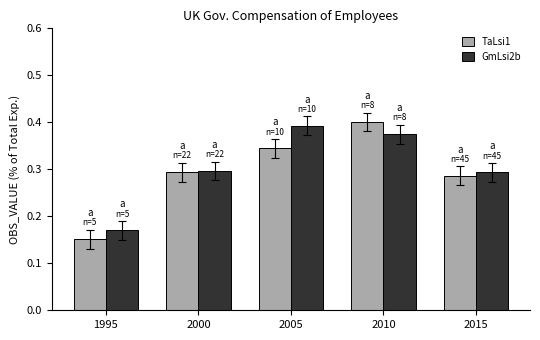

What is the sum of all GmLsi2b values?

1.5